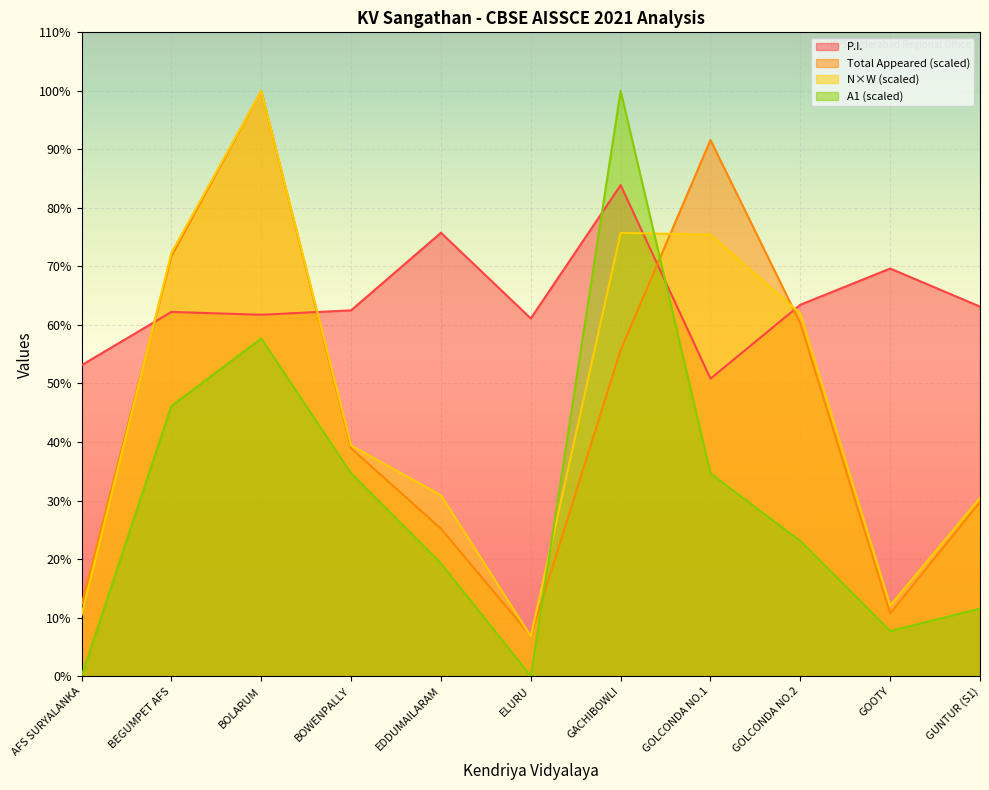

What position from the left is BOWENPALLY?

4